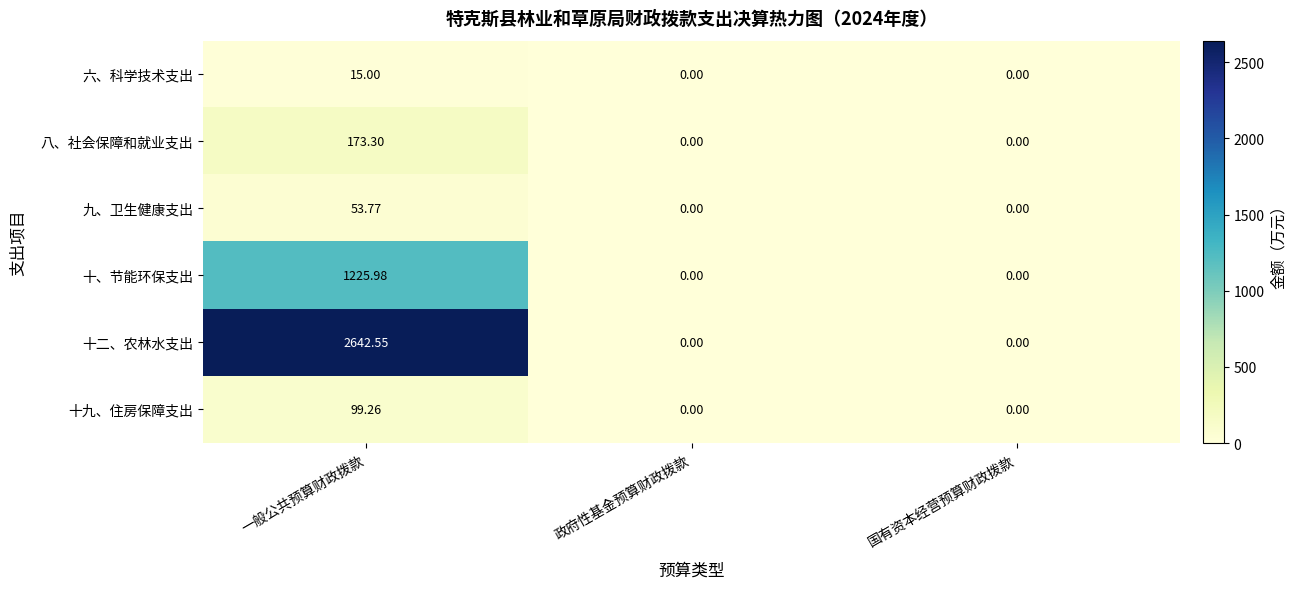

At which category is the sum across all series the highest?

一般公共预算财政拨款